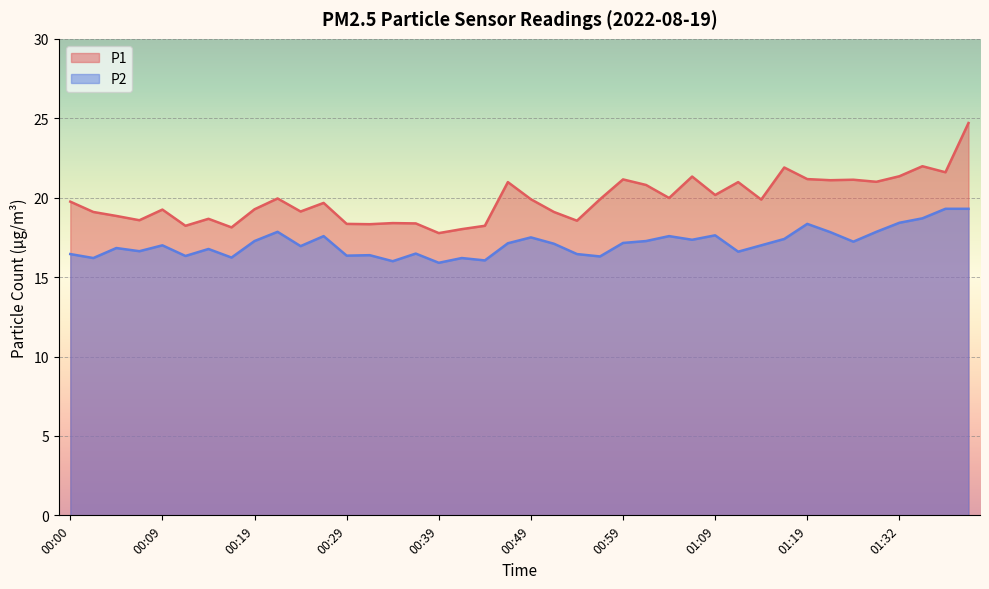

Where is P1 nearest to the value 21?

01:29